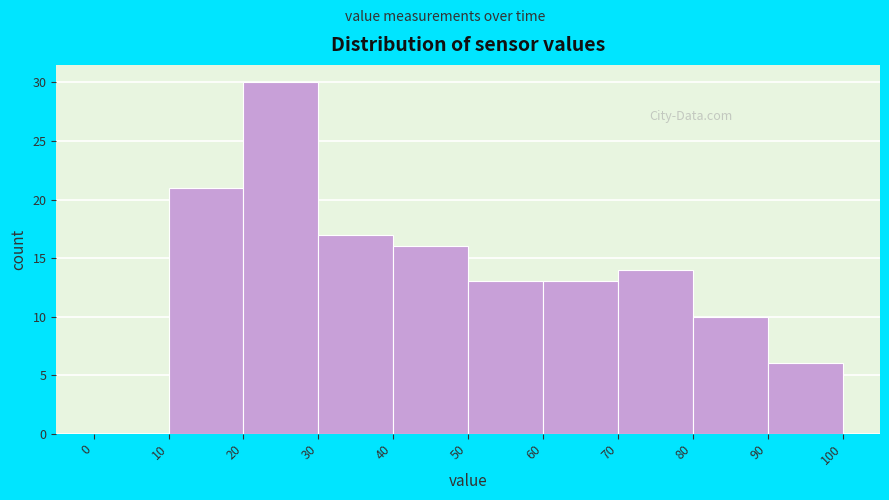

Reading left to right, list every bar in this chart as the range it spans on the x-axis followed by its height. The values are not printed on the chart, so give them approximately, as read against the axis.

0 to 10: 0
10 to 20: 21
20 to 30: 30
30 to 40: 17
40 to 50: 16
50 to 60: 13
60 to 70: 13
70 to 80: 14
80 to 90: 10
90 to 100: 6